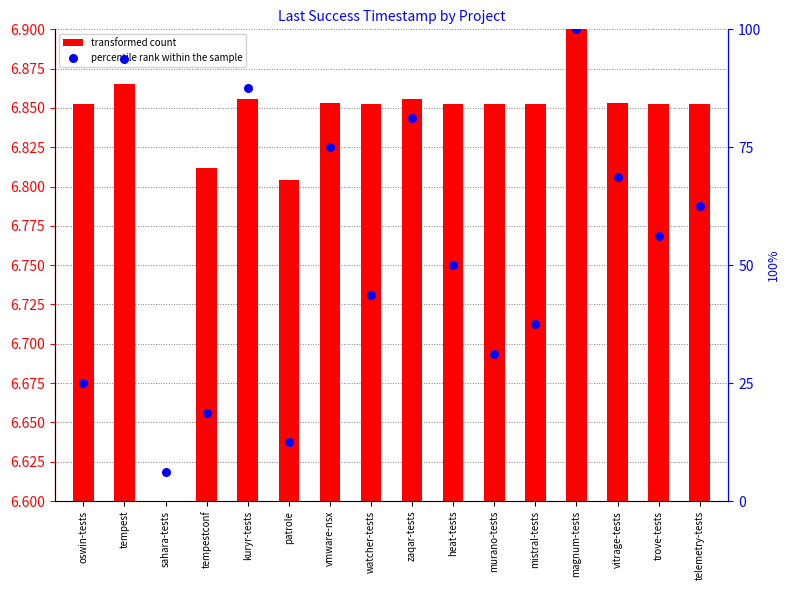

At how many categories does at least one series exceed 80?

4